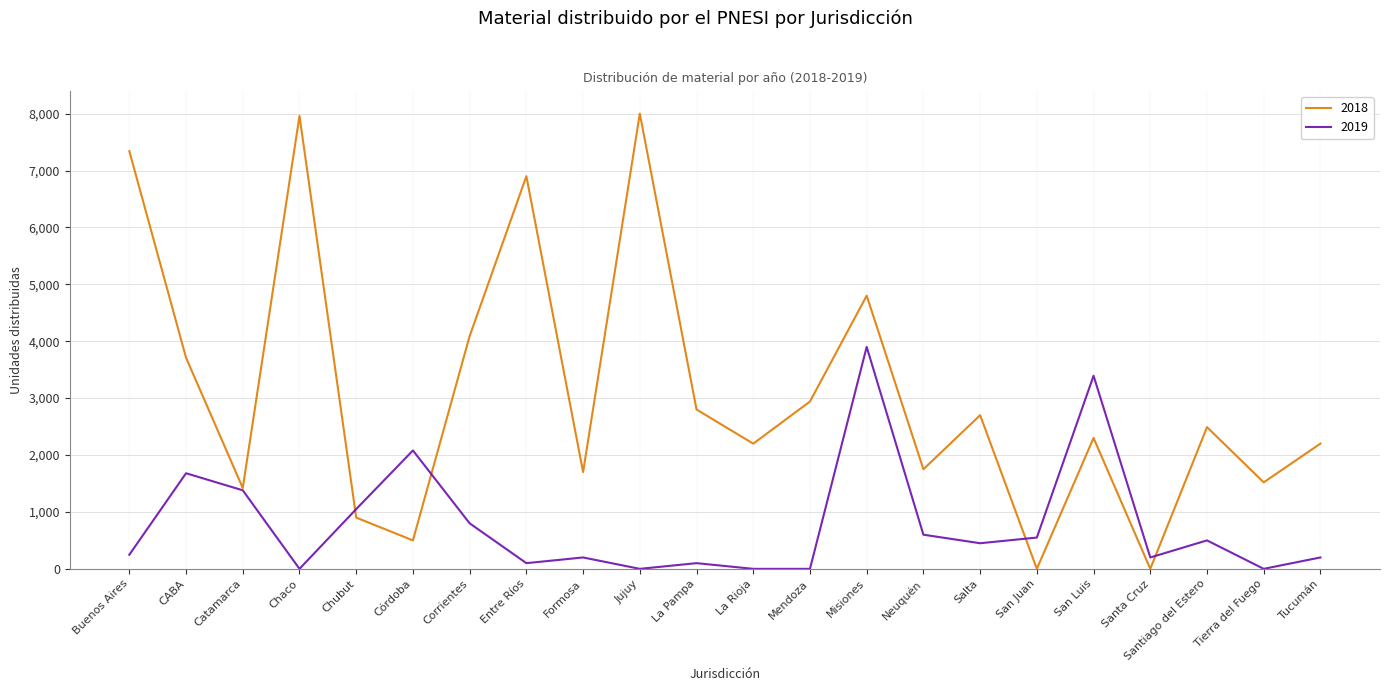

What is the difference between the maximum and minimum values in the 2019 series?

3900